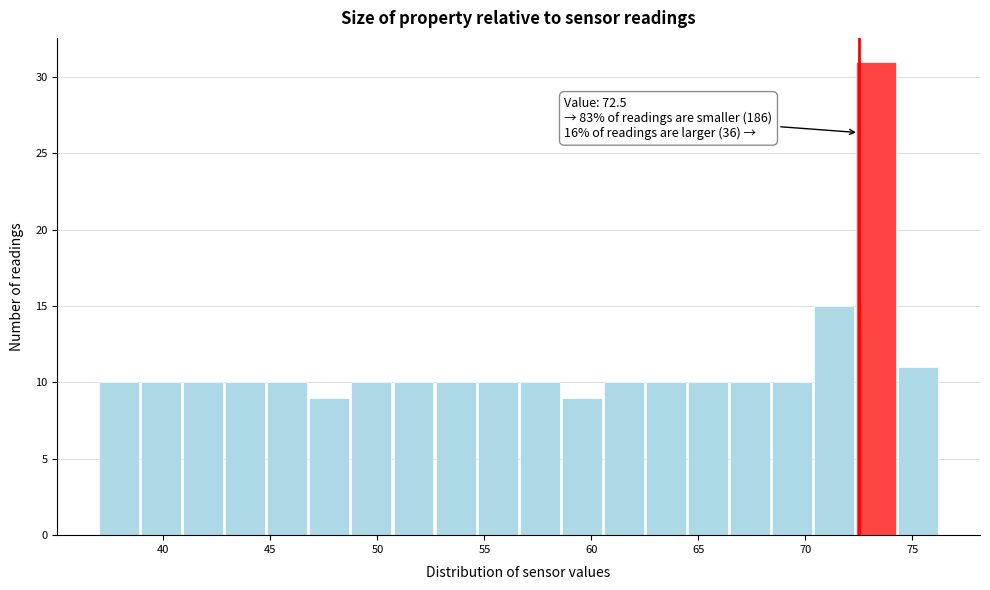

Read against the x-axis, roughly where is the centre of the tallest bar?

73.5